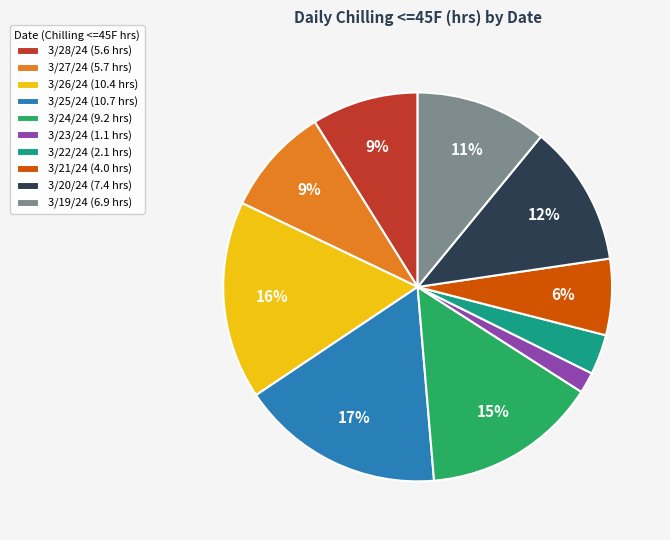

Do 3/25/24 (10.7 hrs) and 3/24/24 (9.2 hrs) together represent more than half of the pie?

No